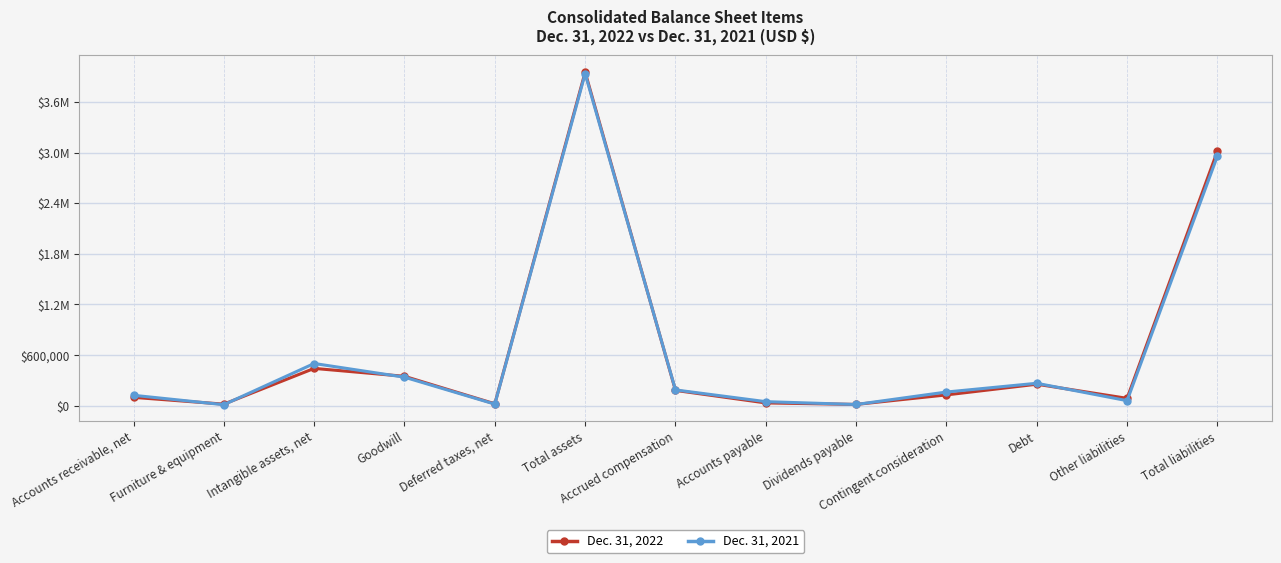

What are all the series names shown in the legend?

Dec. 31, 2022, Dec. 31, 2021